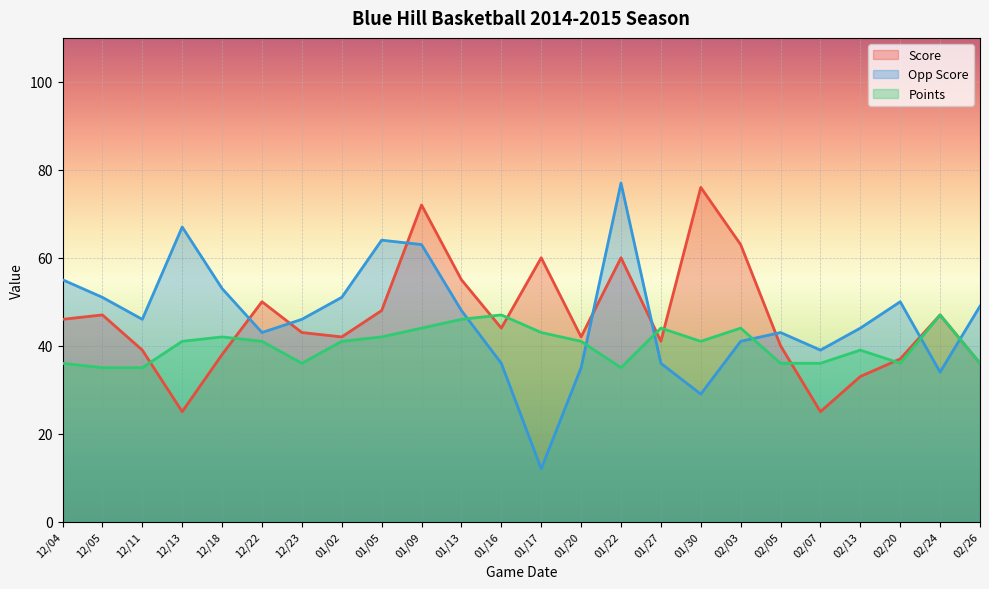

How many times do Score and Points cross each other?

8